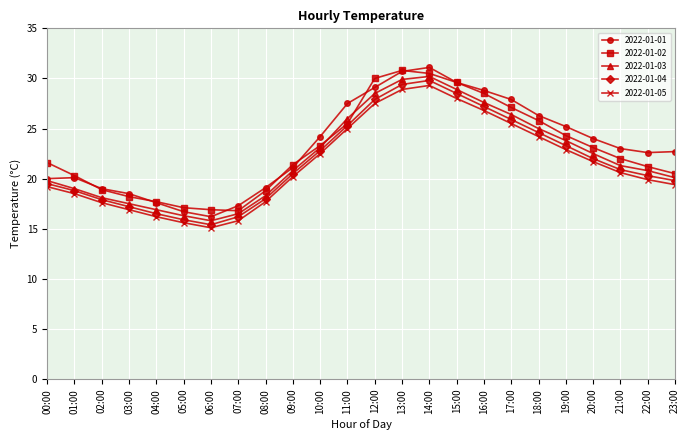

Which series has the widest spread of values?

2022-01-01